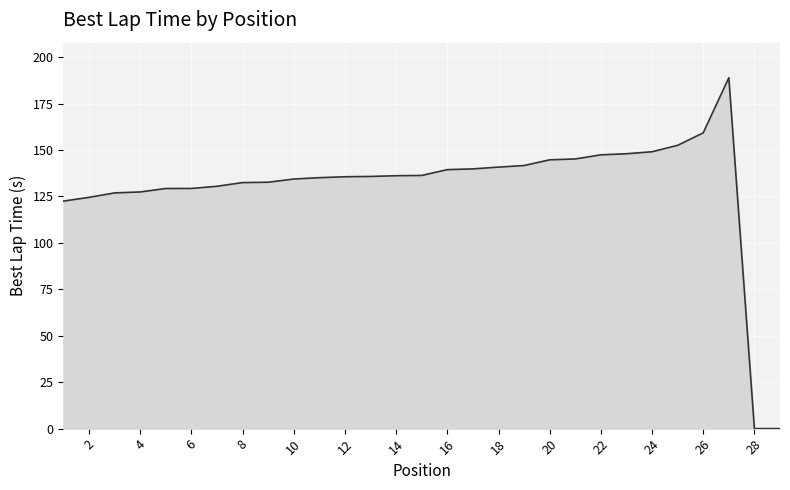

What is the greatest value displayed?

188.9